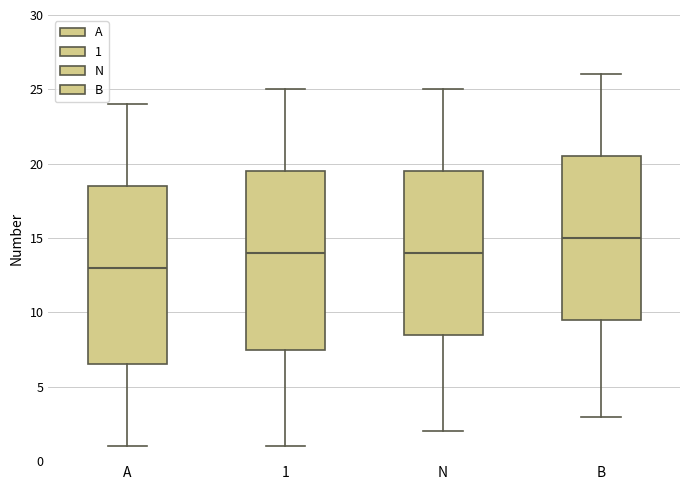

Reading left to right, read every box against the y-axis: the position of its median line, the range the box covers, and the ends of its whiskers. The values are not printed on the chart, so give them approximately, as read against the axis.

A: median 13.0, box 6.5 to 18.5, whiskers 1.0 to 24.0
1: median 14.0, box 7.5 to 19.5, whiskers 1.0 to 25.0
N: median 14.0, box 8.5 to 19.5, whiskers 2.0 to 25.0
B: median 15.0, box 9.5 to 20.5, whiskers 3.0 to 26.0